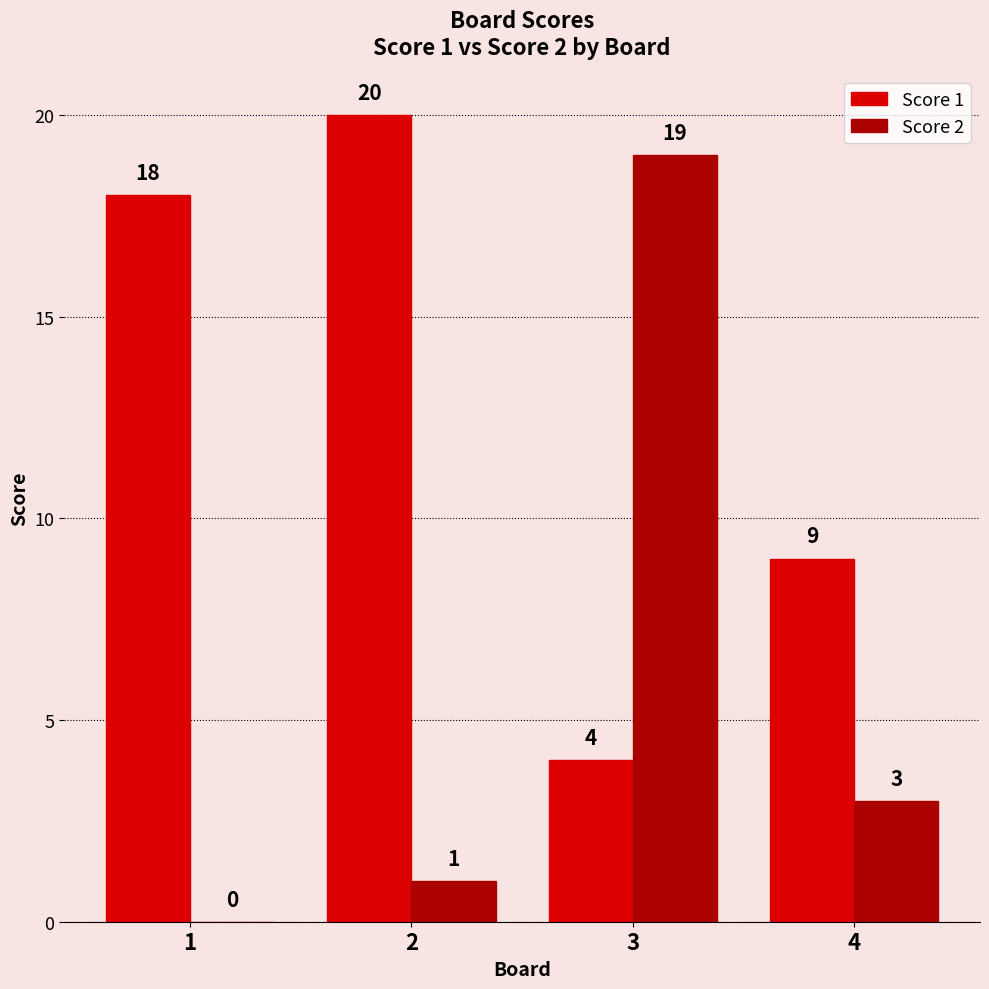

What is the difference between the Score 2 values at 3 and 2?

18